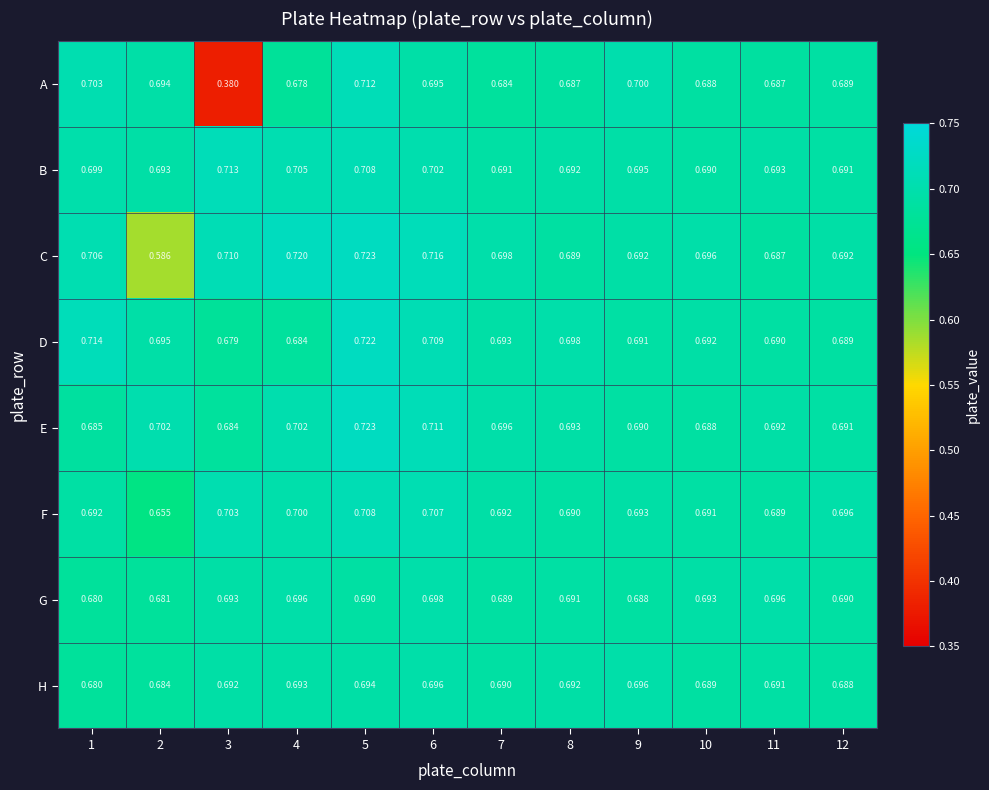

At 3, list the series in order from largest to smallest.

B, C, F, G, H, E, D, A